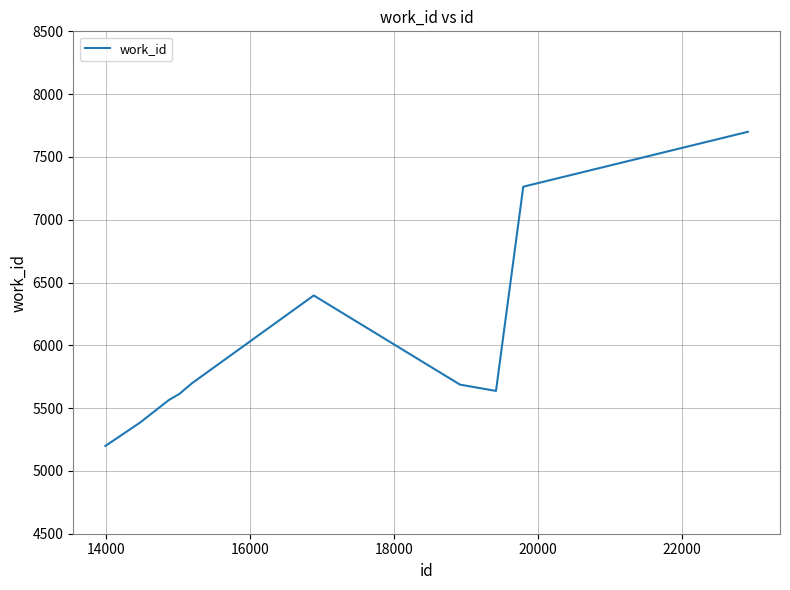

What is the smallest value displayed?

5199